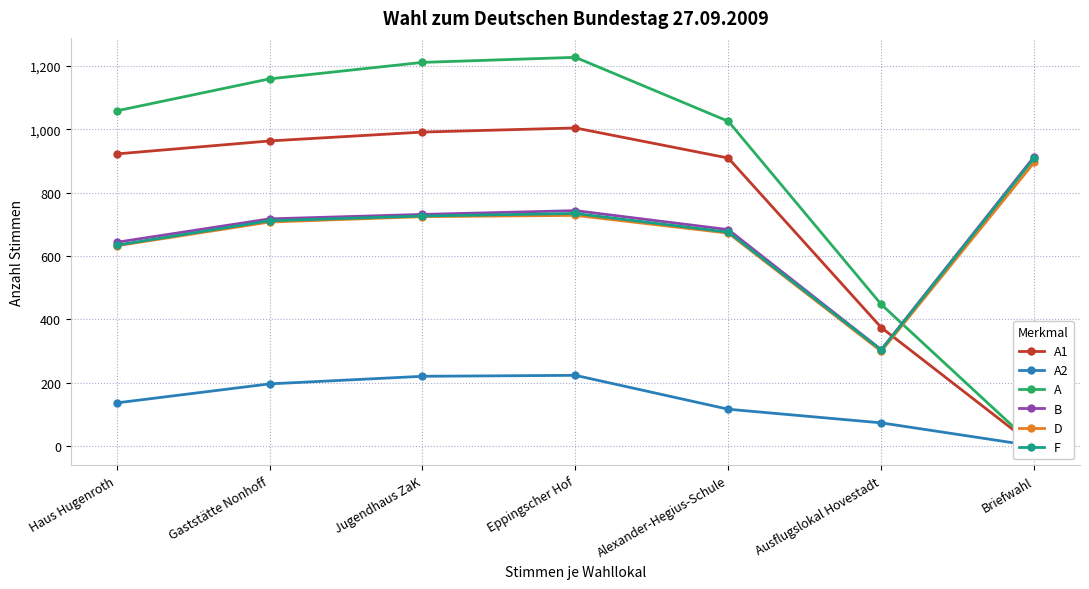

Reading left to right, extract all data points from this chart.

A1: 922	963	991	1004	909	374	0
A2: 136	196	220	223	116	73	0
A: 1058	1159	1211	1227	1025	447	0
B: 643	717	731	743	683	304	913
D: 632	707	724	728	672	299	895
F: 634	711	726	734	675	303	909